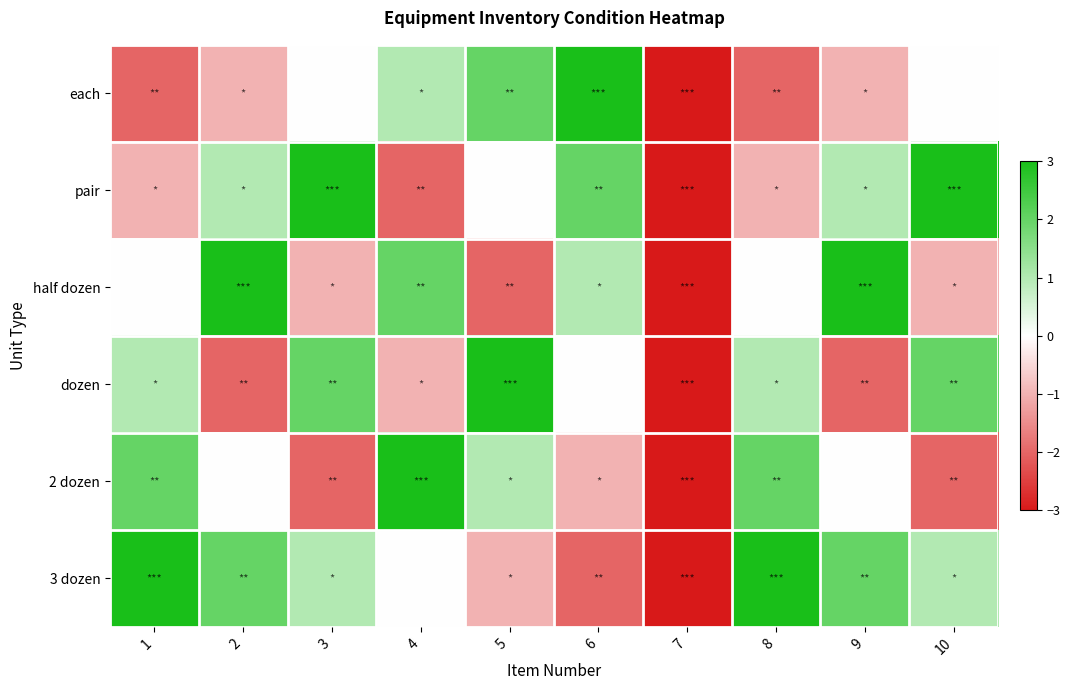

Reading right to left, list all the values displayed in this chart.

each: 10=0	9=-1	8=-2	7=-3	6=3	5=2	4=1	3=0	2=-1	1=-2
pair: 10=3	9=1	8=-1	7=-3	6=2	5=0	4=-2	3=3	2=1	1=-1
half dozen: 10=-1	9=3	8=0	7=-3	6=1	5=-2	4=2	3=-1	2=3	1=0
dozen: 10=2	9=-2	8=1	7=-3	6=0	5=3	4=-1	3=2	2=-2	1=1
2 dozen: 10=-2	9=0	8=2	7=-3	6=-1	5=1	4=3	3=-2	2=0	1=2
3 dozen: 10=1	9=2	8=3	7=-3	6=-2	5=-1	4=0	3=1	2=2	1=3